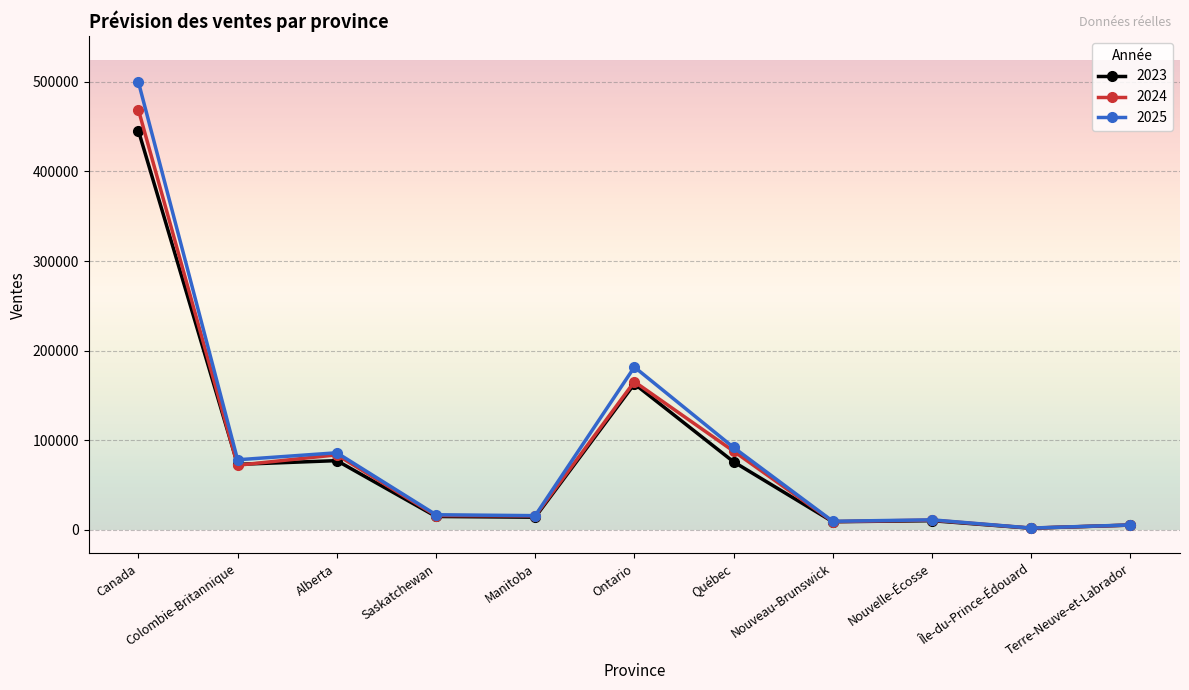

At how many categories does at least one series exceed 176428?

2